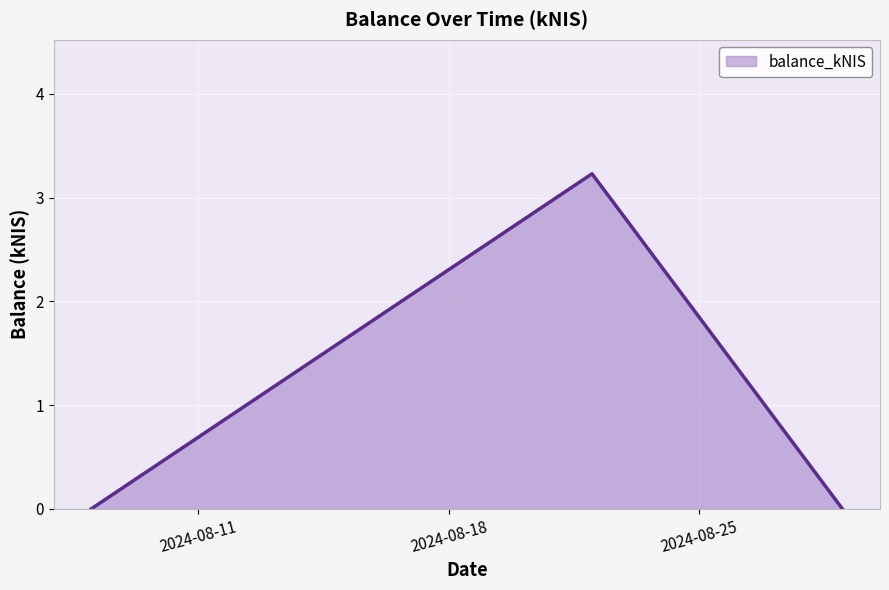

What is the average value?

1.1